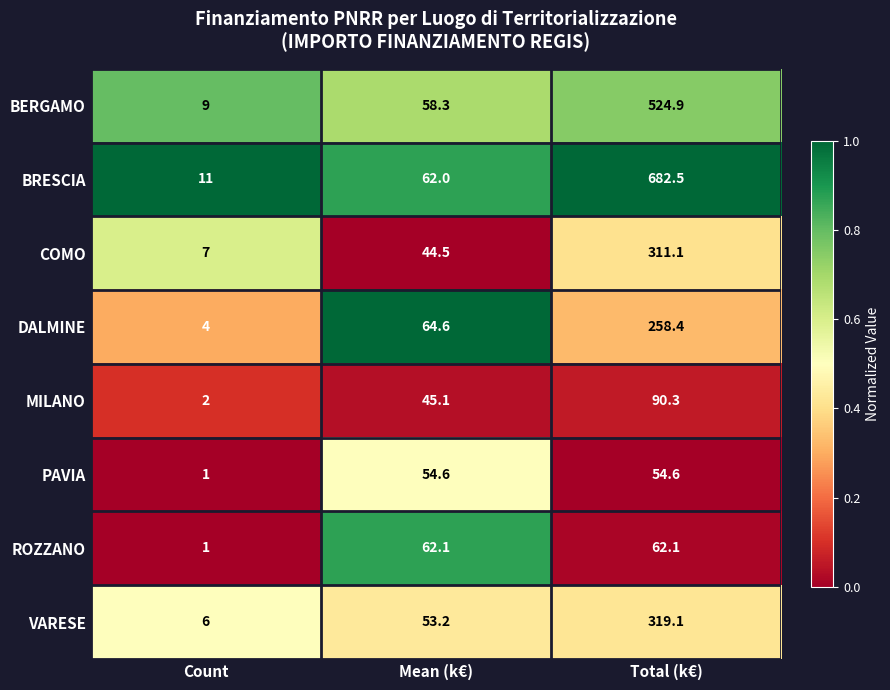

How many data points does each series have?

3